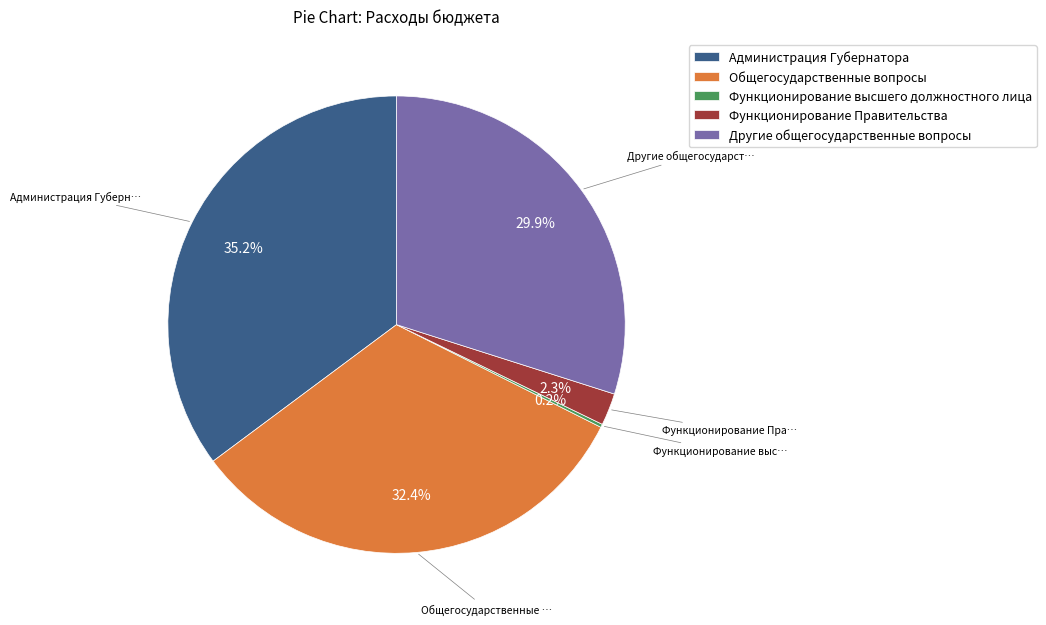

What is the largest slice in the pie chart?

Администрация Губернатора